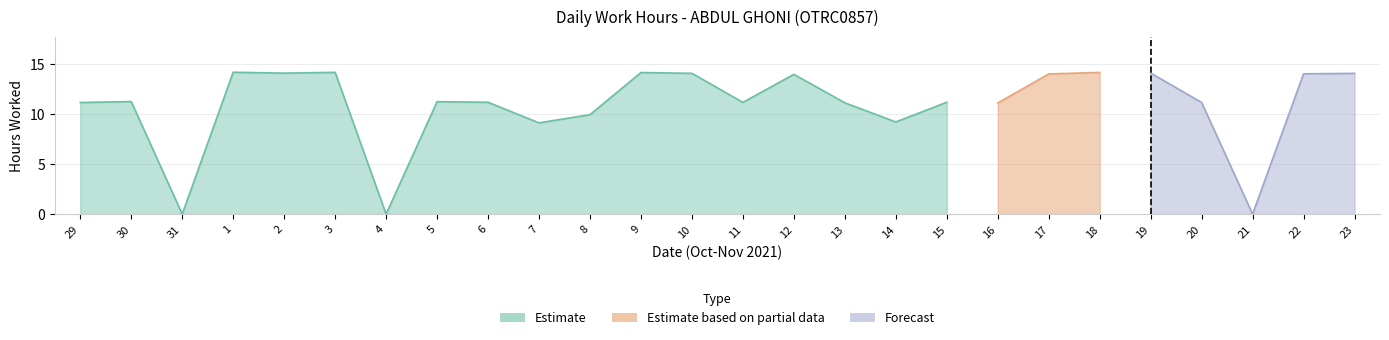

True or false: the data shows 9.6 at 10.

False